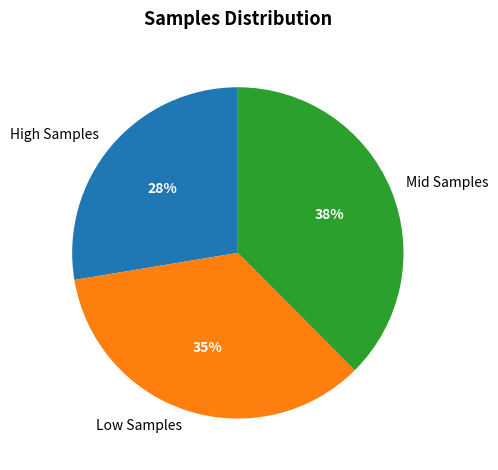

What is the ratio of the value at Low Samples to the value at Mid Samples?

0.9